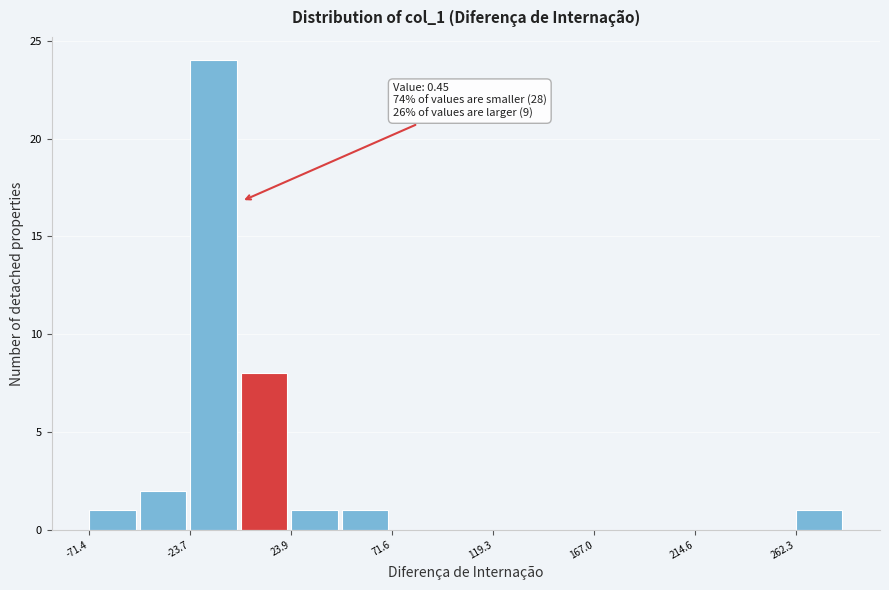

Over which range of the x-axis is the bar tallest?

-25 to 0